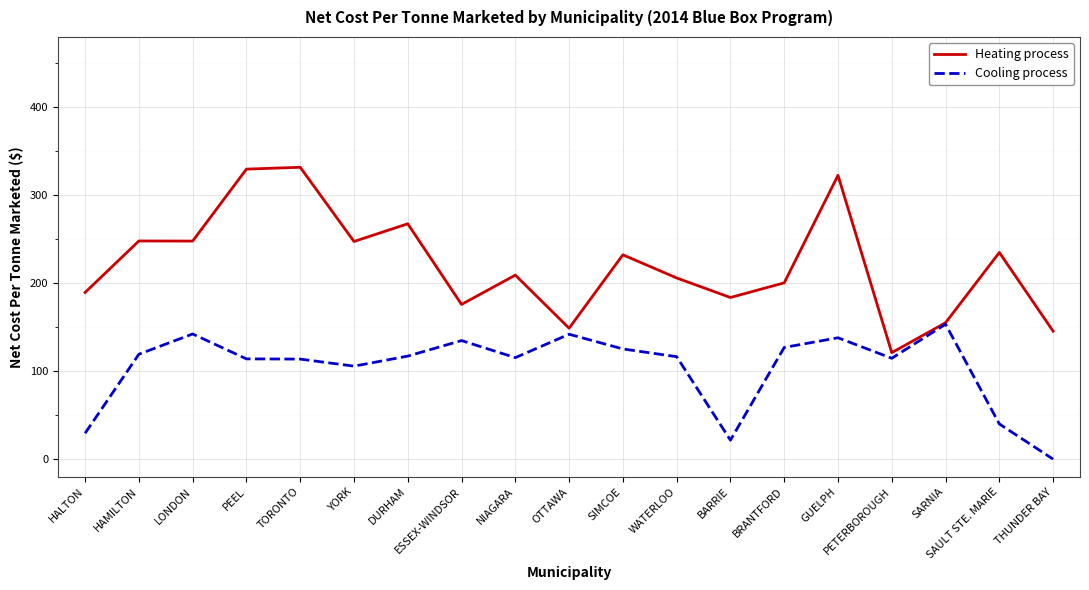

What position from the right is PEEL?

16